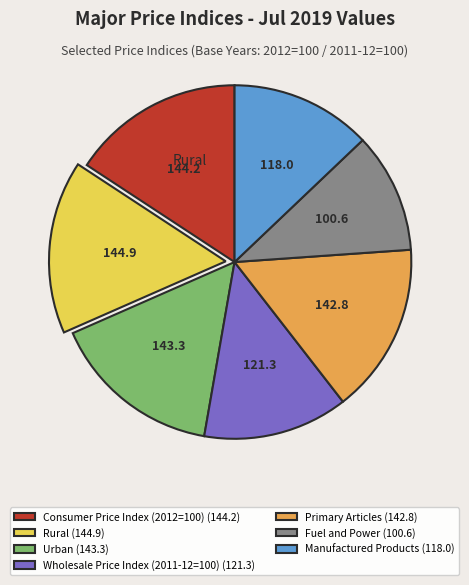

The Fuel and Power (100.6) slice represents 11% of the pie. True or false?

True